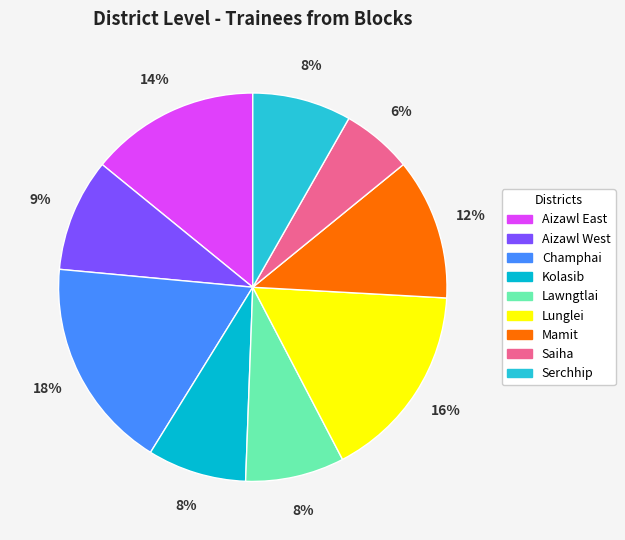

How many slices are in this pie chart?

9